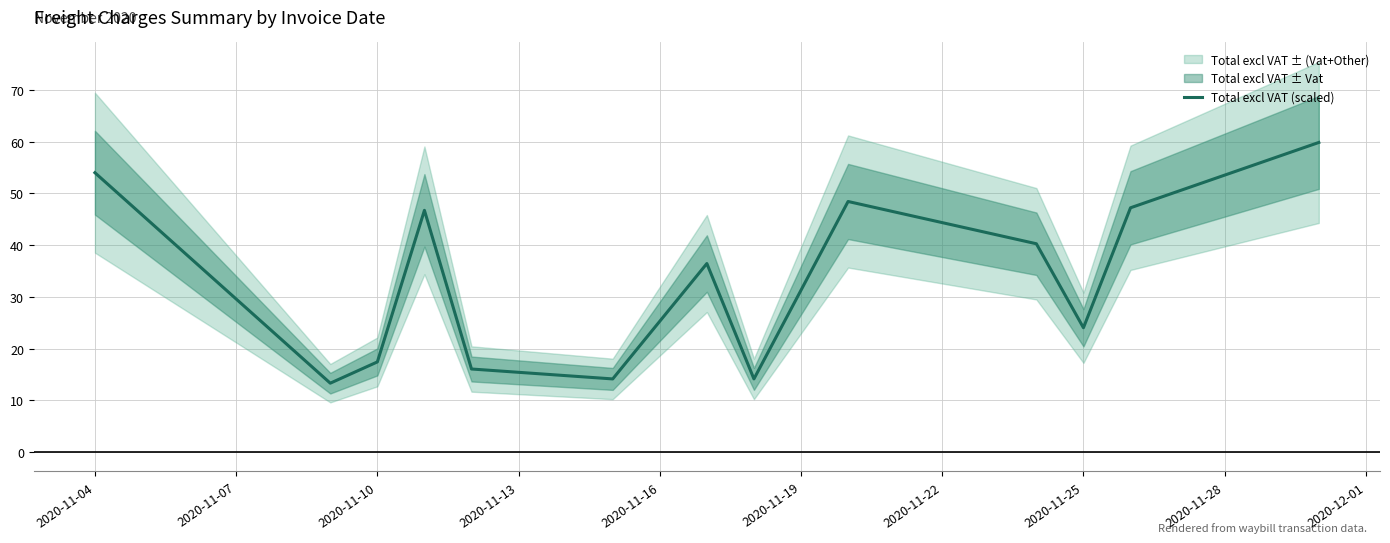

What is the maximum value for Total excl VAT (scaled)?

59.9